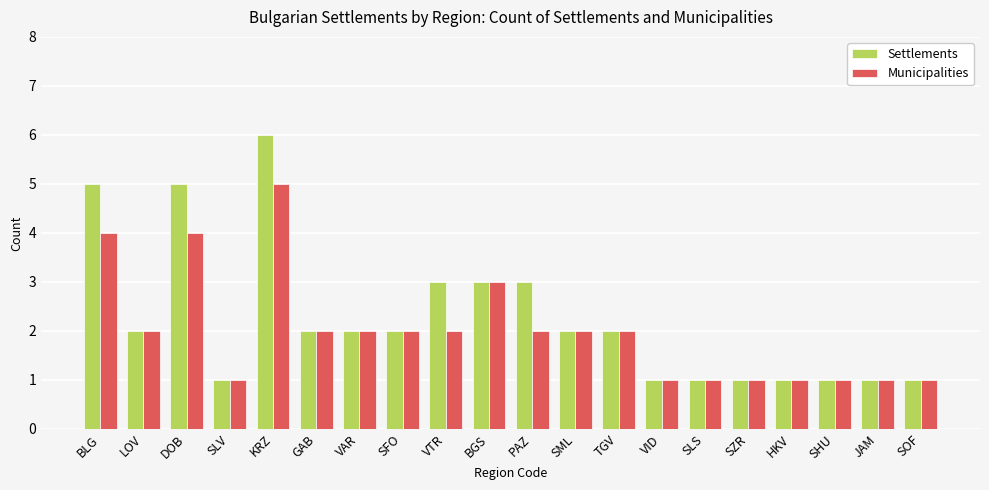

Reading left to right, list all the values displayed in this chart.

Settlements: 5	2	5	1	6	2	2	2	3	3	3	2	2	1	1	1	1	1	1	1
Municipalities: 4	2	4	1	5	2	2	2	2	3	2	2	2	1	1	1	1	1	1	1